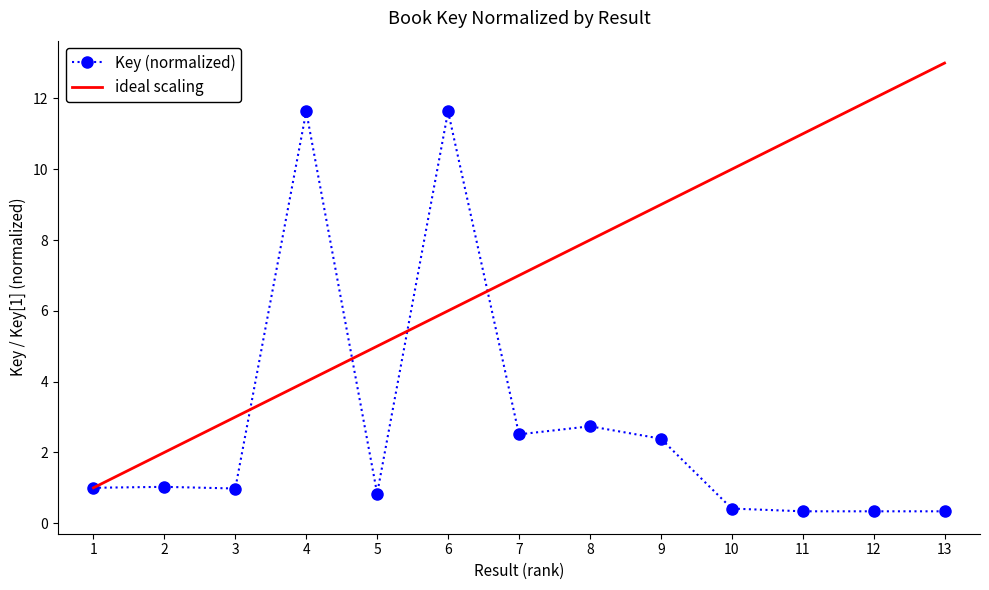

True or false: the data shows 0.4 at 10.

True